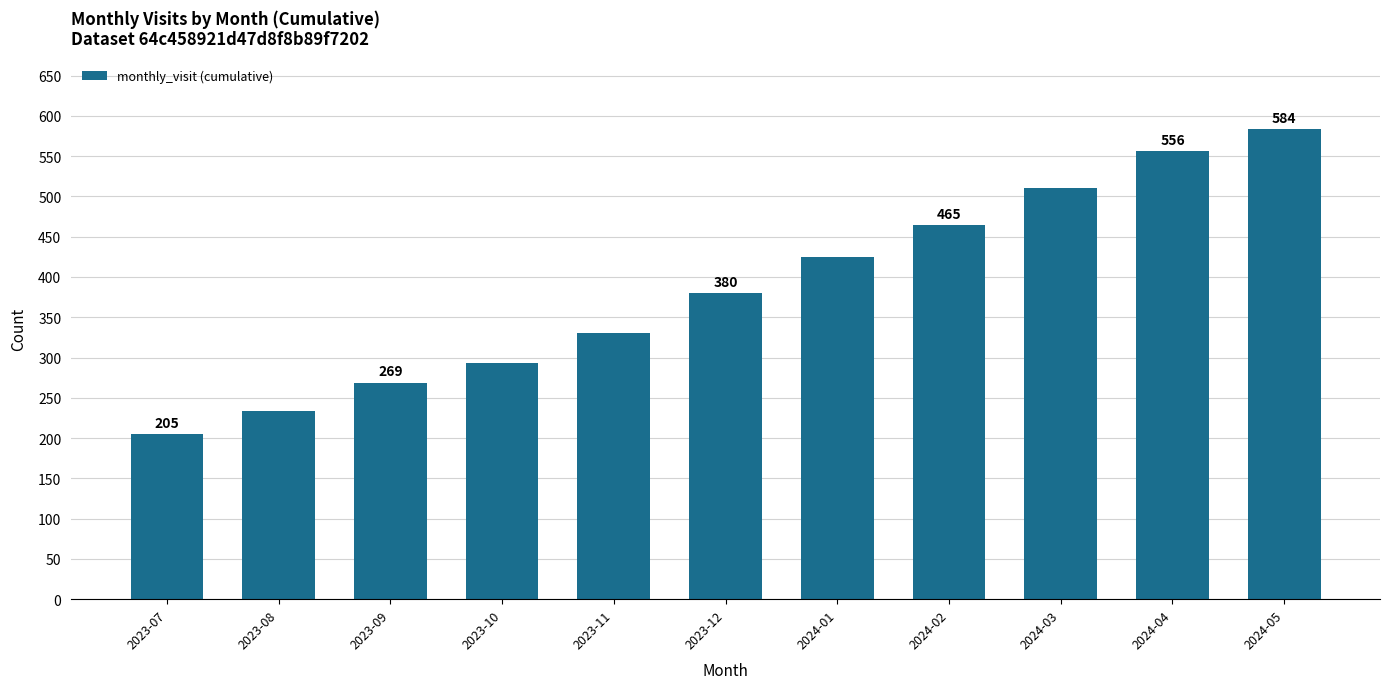

What is the difference between the maximum and minimum values?

379